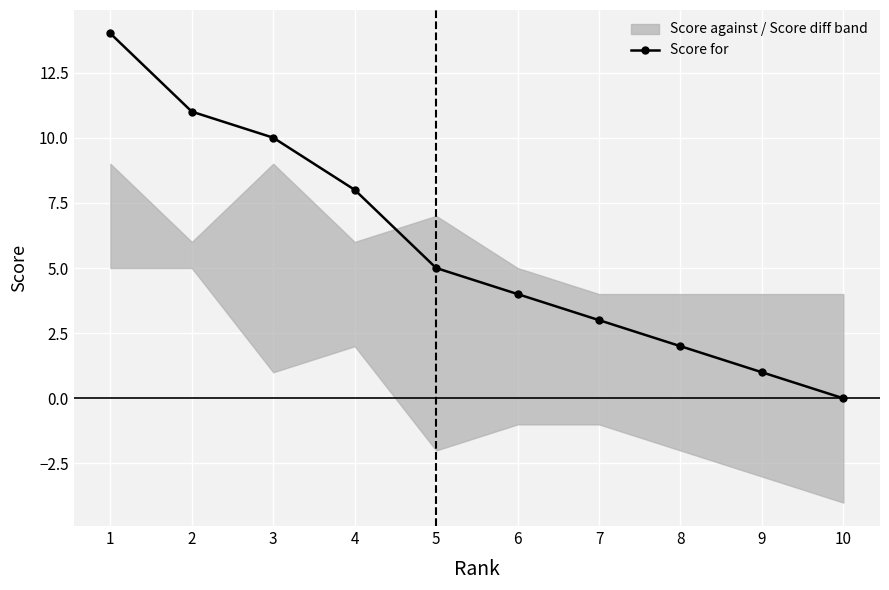

At which category does the chart reach its peak across all series?

1